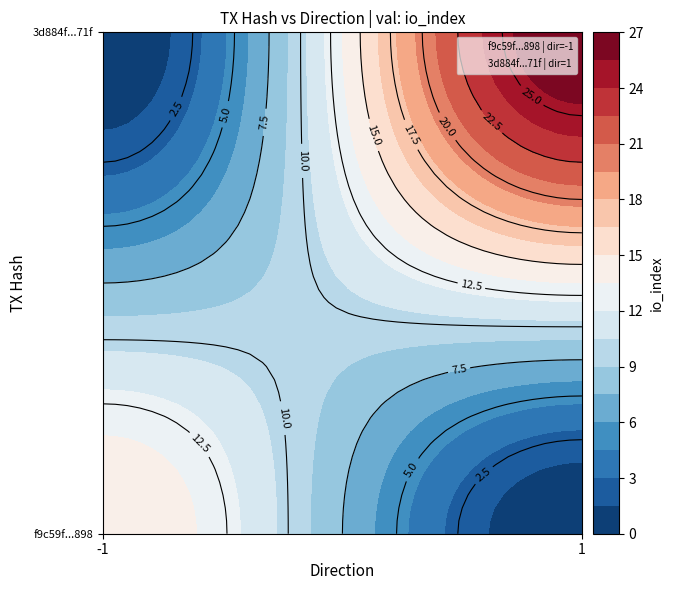

Which series has the largest total across all categories?

3d884f9e0d7abc1f5a4caf750e03709e4c4771f